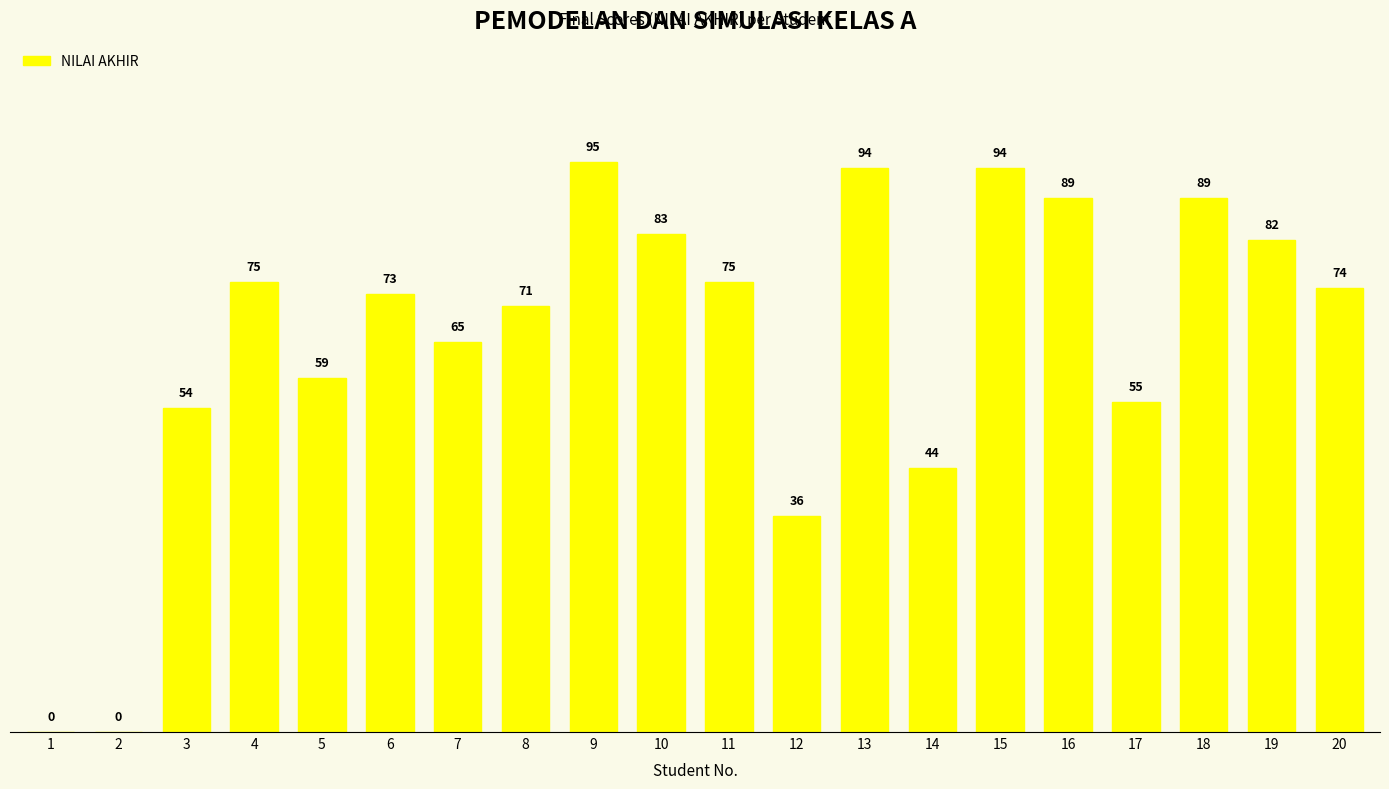

Where is the data nearest to the value 47?

14